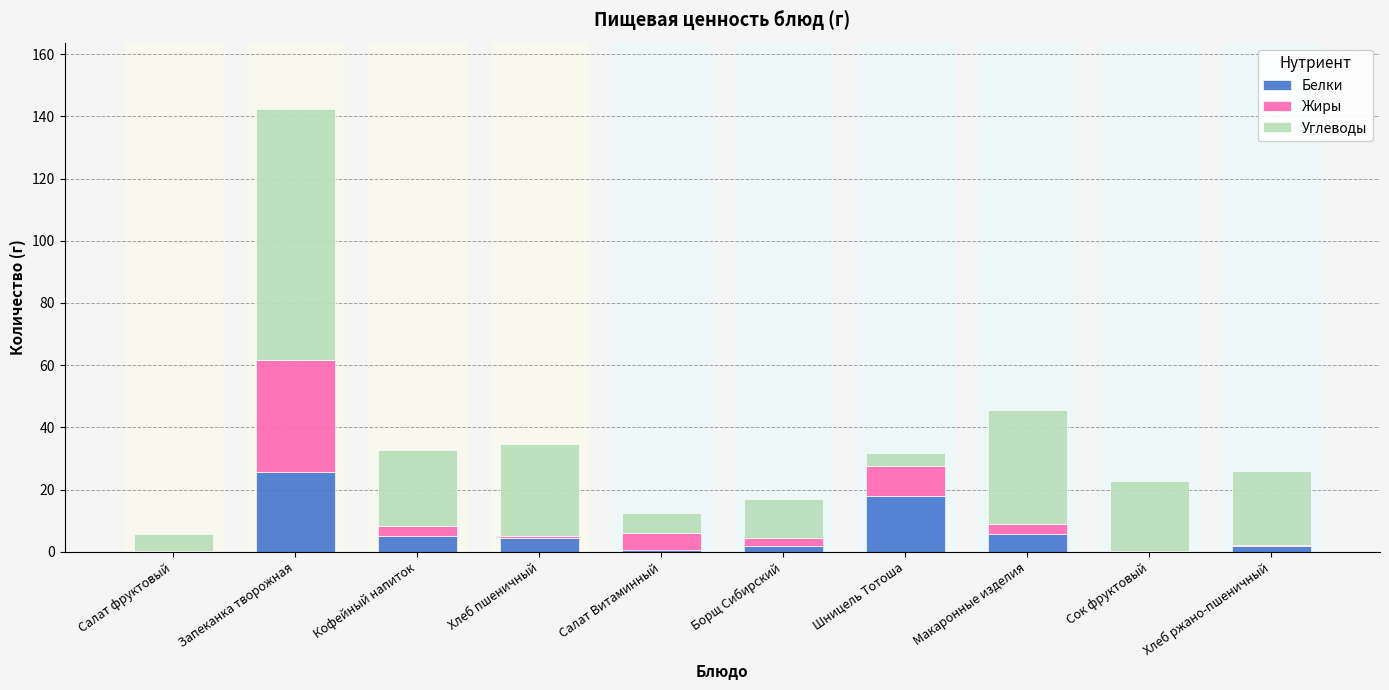

Where does the Белки series first go above 4?

Запеканка творожная